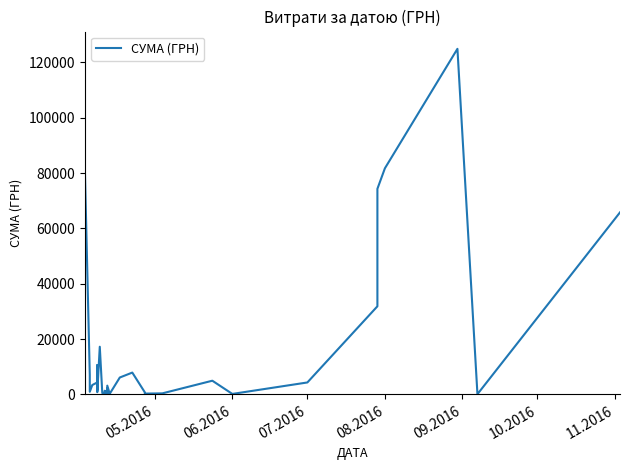

The value at 10.2016 is 1224.2. True or false?

False